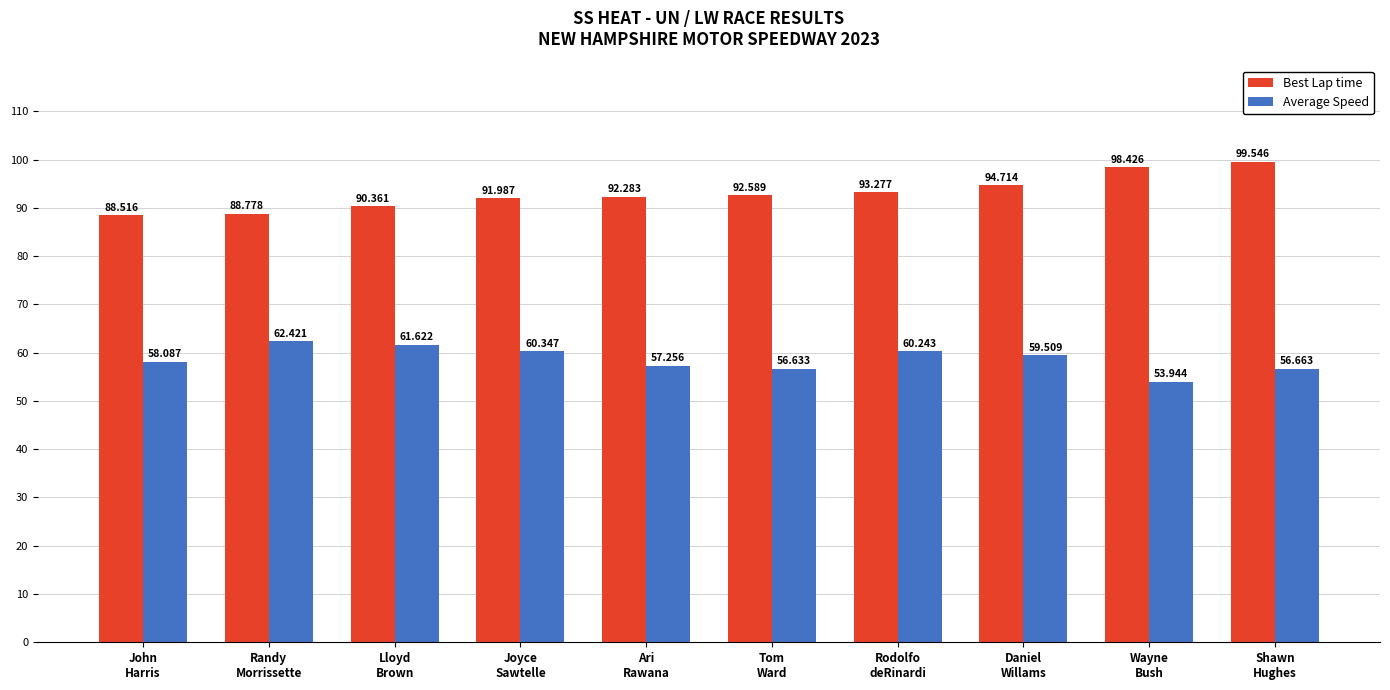

Reading left to right, what are all the values shown in this chart?

Best Lap time: John
Harris=88.5	Randy
Morrissette=88.8	Lloyd
Brown=90.4	Joyce
Sawtelle=92.0	Ari
Rawana=92.3	Tom
Ward=92.6	Rodolfo
deRinardi=93.3	Daniel
Willams=94.7	Wayne
Bush=98.4	Shawn
Hughes=99.5
Average Speed: John
Harris=58.1	Randy
Morrissette=62.4	Lloyd
Brown=61.6	Joyce
Sawtelle=60.3	Ari
Rawana=57.3	Tom
Ward=56.6	Rodolfo
deRinardi=60.2	Daniel
Willams=59.5	Wayne
Bush=53.9	Shawn
Hughes=56.7